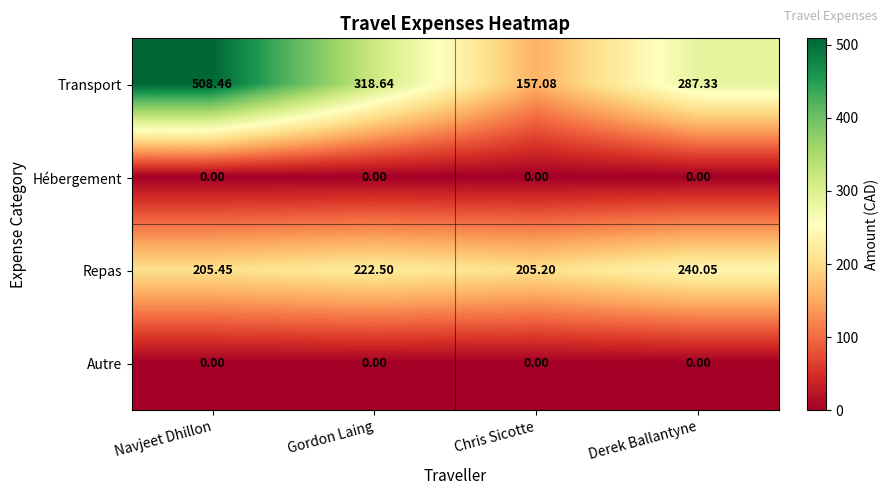

Which series changed the most between Navjeet Dhillon and Chris Sicotte?

Transport